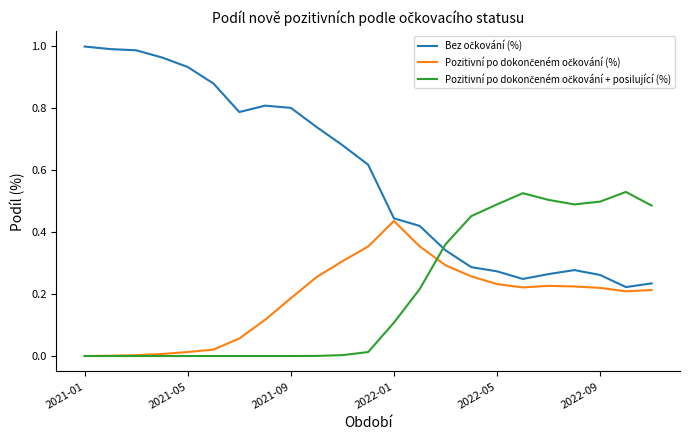

Which series has the largest total across all categories?

Bez očkování (%)